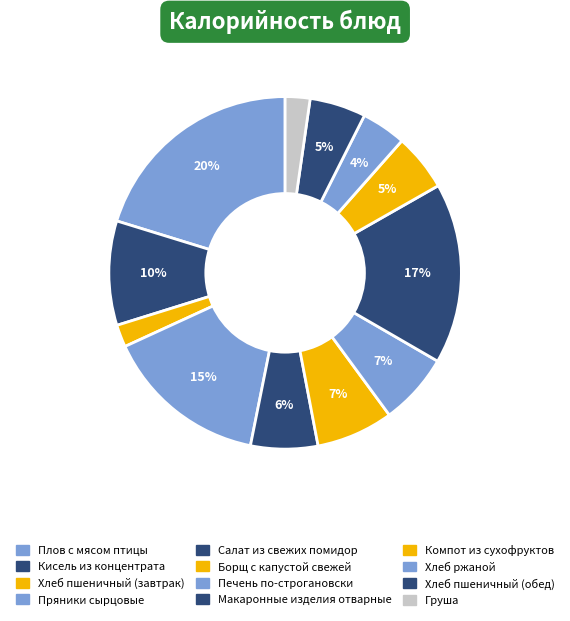

What portion of the pie excludes Пряники сырцовые?

85.0%